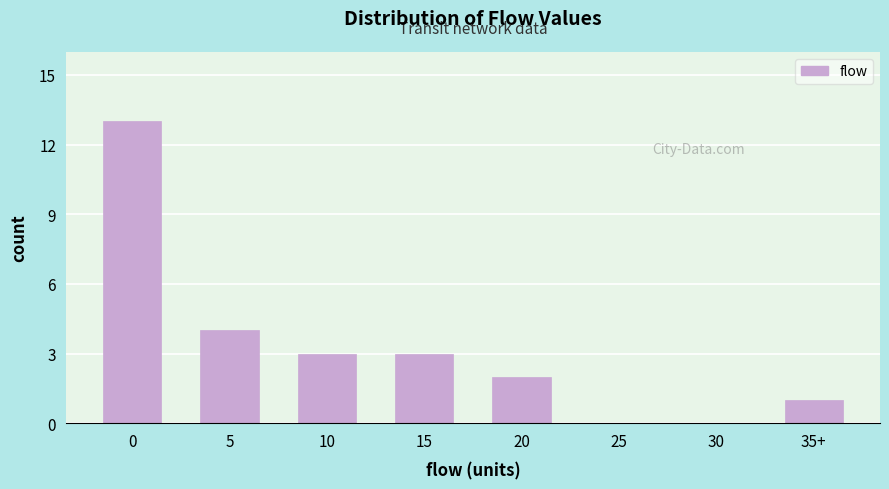

Reading right to left, extract all data points from this chart.

35+=1	30=0	25=0	20=2	15=3	10=3	5=4	0=13